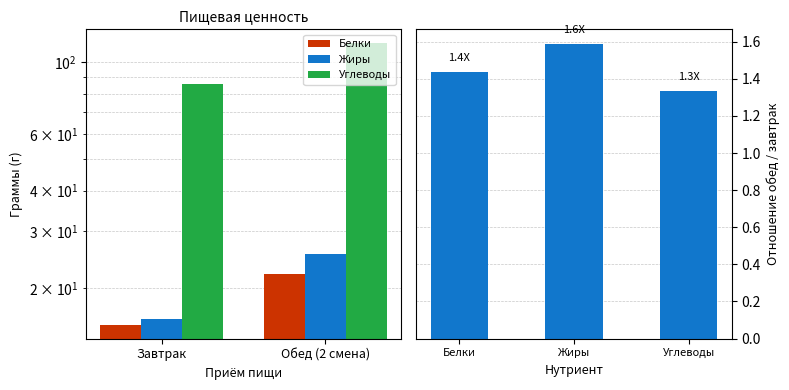

Reading left to right, transcribe all the data shown in this chart.

Белки: 15.4	22.1
Жиры: 16.0	25.4
Углеводы: 85.9	114.4